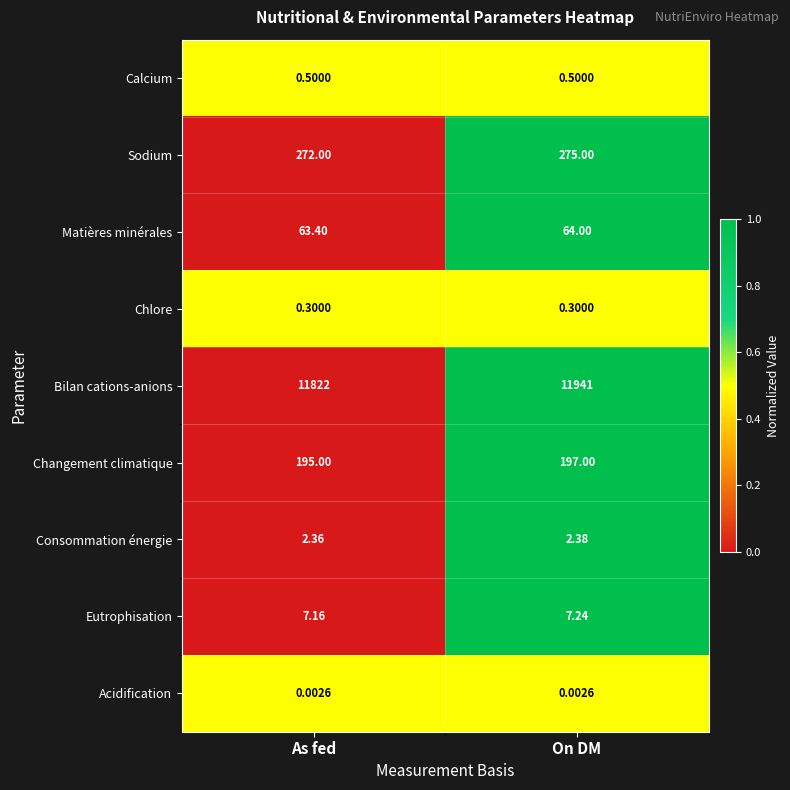

Rank the series at As fed from lowest to highest value.

Acidification, Chlore, Calcium, Consommation énergie, Eutrophisation, Matières minérales, Changement climatique, Sodium, Bilan cations-anions